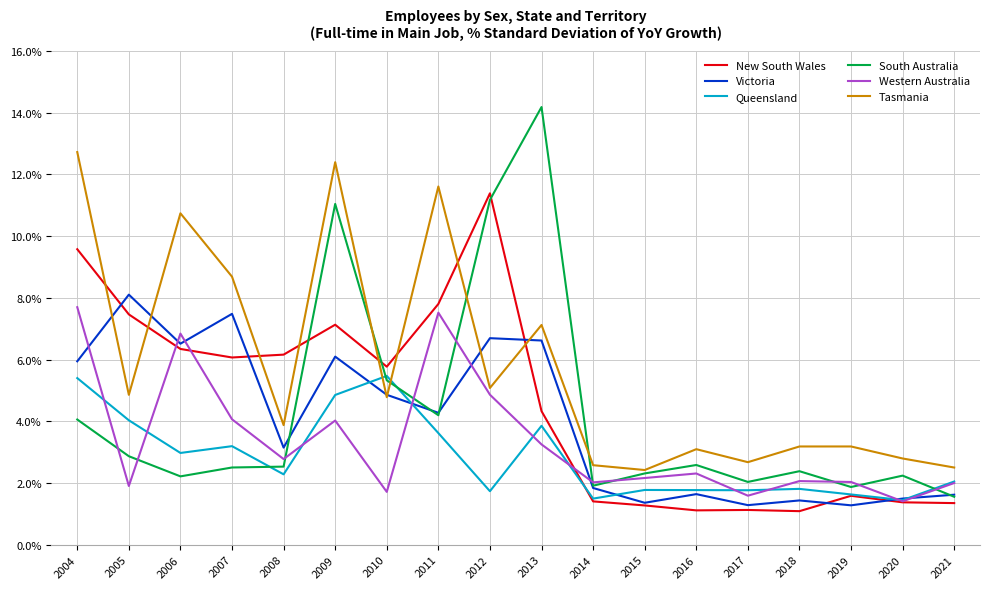

After their last crossing, which series has the higher values: Western Australia or Victoria?

Western Australia